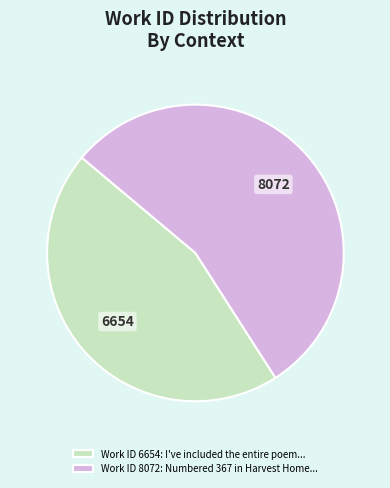

What is the ratio of the value at Work ID 6654: I've included the entire poem... to the value at Work ID 8072: Numbered 367 in Harvest Home...?

0.8